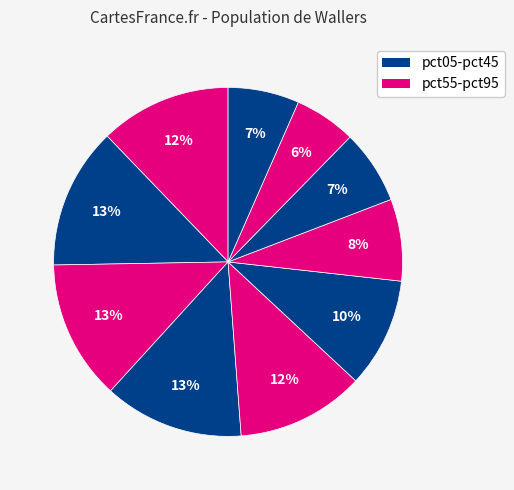

To the nearest percent, what is the difference between the largest and smallest slice percentages?

7%